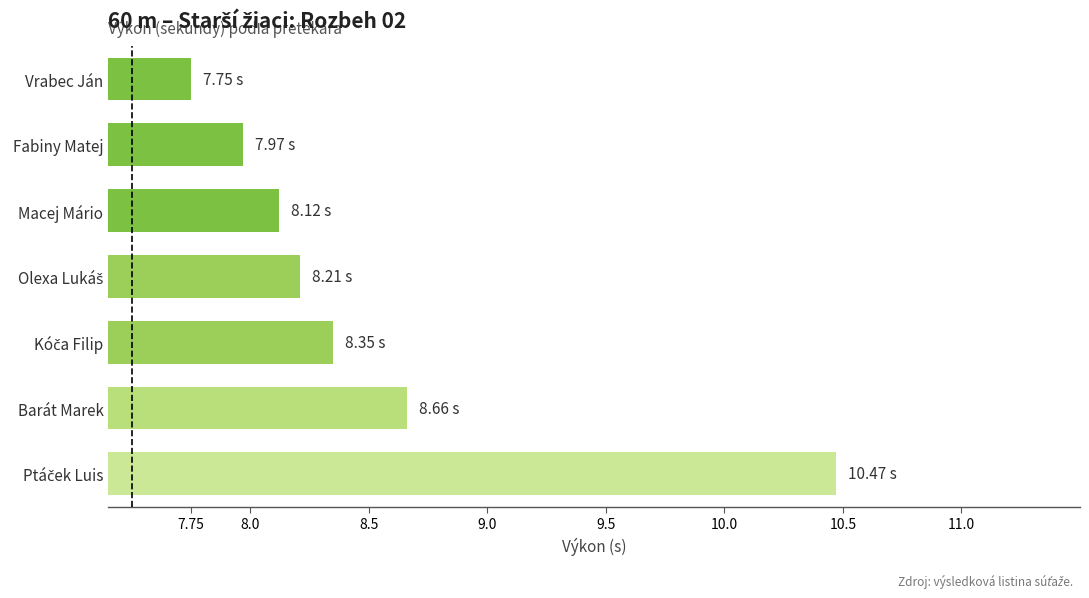

How many data points are above 8?

5